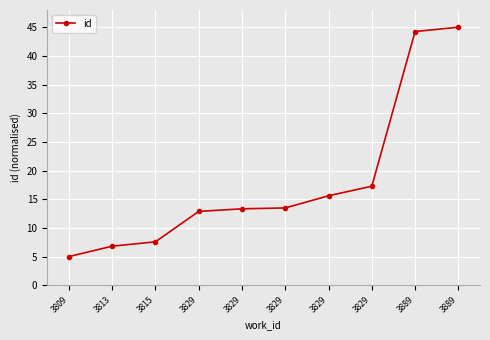

Approximately how many times larger is the value at 3829 compared to 3829?

1.3